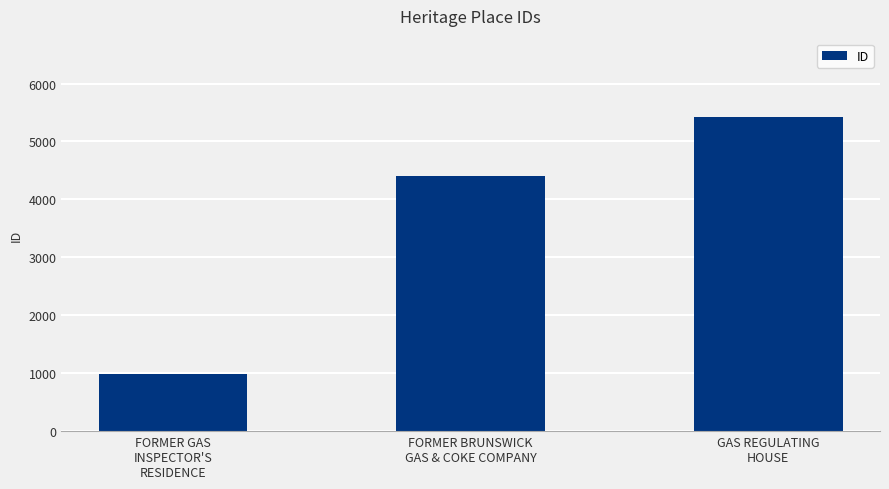

True or false: the data shows 470 at FORMER GAS
INSPECTOR'S
RESIDENCE.

False